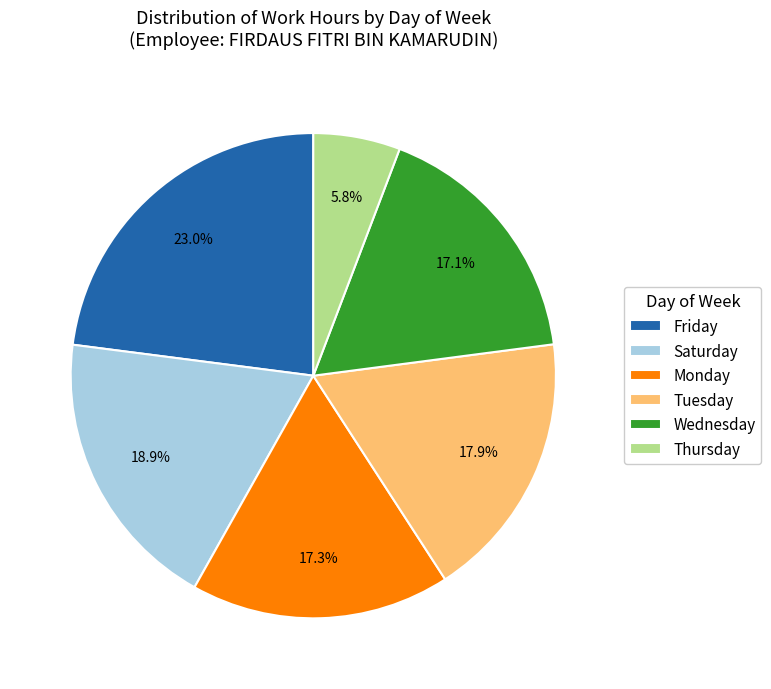

What percentage do Thursday and Tuesday together represent?

23.7%